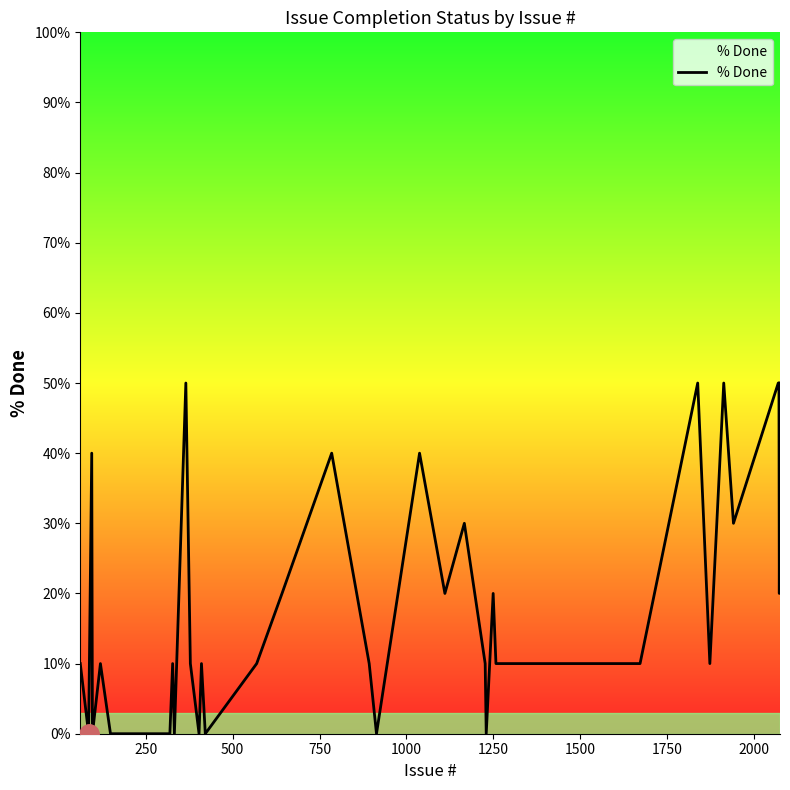

How many lines are shown in the chart?

1